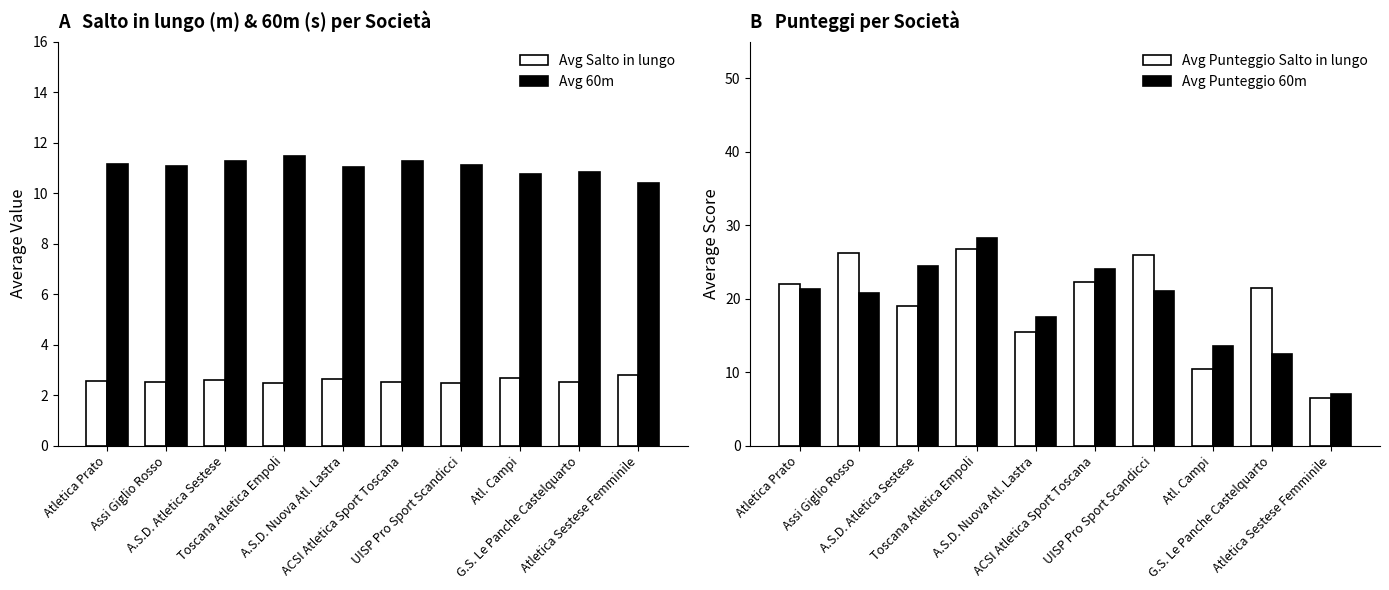

Reading left to right, extract all data points from this chart.

Avg Salto in lungo: Atletica Prato=2.6	Assi Giglio Rosso=2.5	A.S.D. Atletica Sestese=2.6	Toscana Atletica Empoli=2.5	A.S.D. Nuova Atl. Lastra=2.6	ACSI Atletica Sport Toscana=2.5	UISP Pro Sport Scandicci=2.5	Atl. Campi=2.7	G.S. Le Panche Castelquarto=2.5	Atletica Sestese Femminile=2.8
Avg 60m: Atletica Prato=11.1	Assi Giglio Rosso=11.1	A.S.D. Atletica Sestese=11.3	Toscana Atletica Empoli=11.5	A.S.D. Nuova Atl. Lastra=11.0	ACSI Atletica Sport Toscana=11.3	UISP Pro Sport Scandicci=11.1	Atl. Campi=10.7	G.S. Le Panche Castelquarto=10.8	Atletica Sestese Femminile=10.4
Avg Punteggio Salto in lungo: Atletica Prato=22.0	Assi Giglio Rosso=26.2	A.S.D. Atletica Sestese=19.0	Toscana Atletica Empoli=26.8	A.S.D. Nuova Atl. Lastra=15.5	ACSI Atletica Sport Toscana=22.3	UISP Pro Sport Scandicci=26.0	Atl. Campi=10.5	G.S. Le Panche Castelquarto=21.5	Atletica Sestese Femminile=6.5
Avg Punteggio 60m: Atletica Prato=21.4	Assi Giglio Rosso=20.8	A.S.D. Atletica Sestese=24.4	Toscana Atletica Empoli=28.2	A.S.D. Nuova Atl. Lastra=17.5	ACSI Atletica Sport Toscana=24.0	UISP Pro Sport Scandicci=21.0	Atl. Campi=13.5	G.S. Le Panche Castelquarto=12.5	Atletica Sestese Femminile=7.0